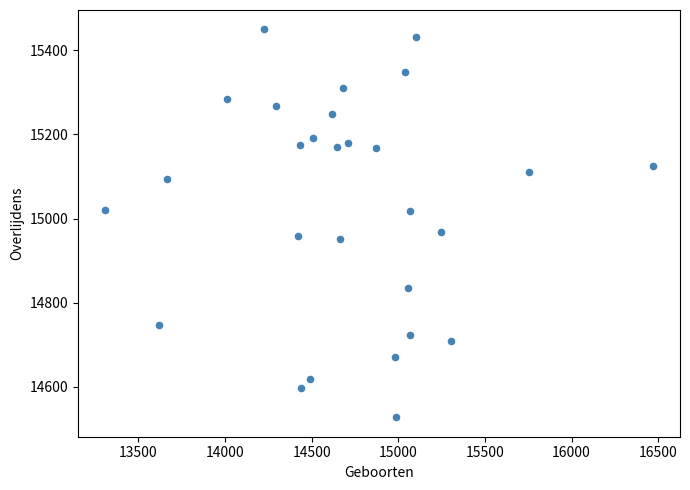

What is the range of Y values (max minus min)?

921